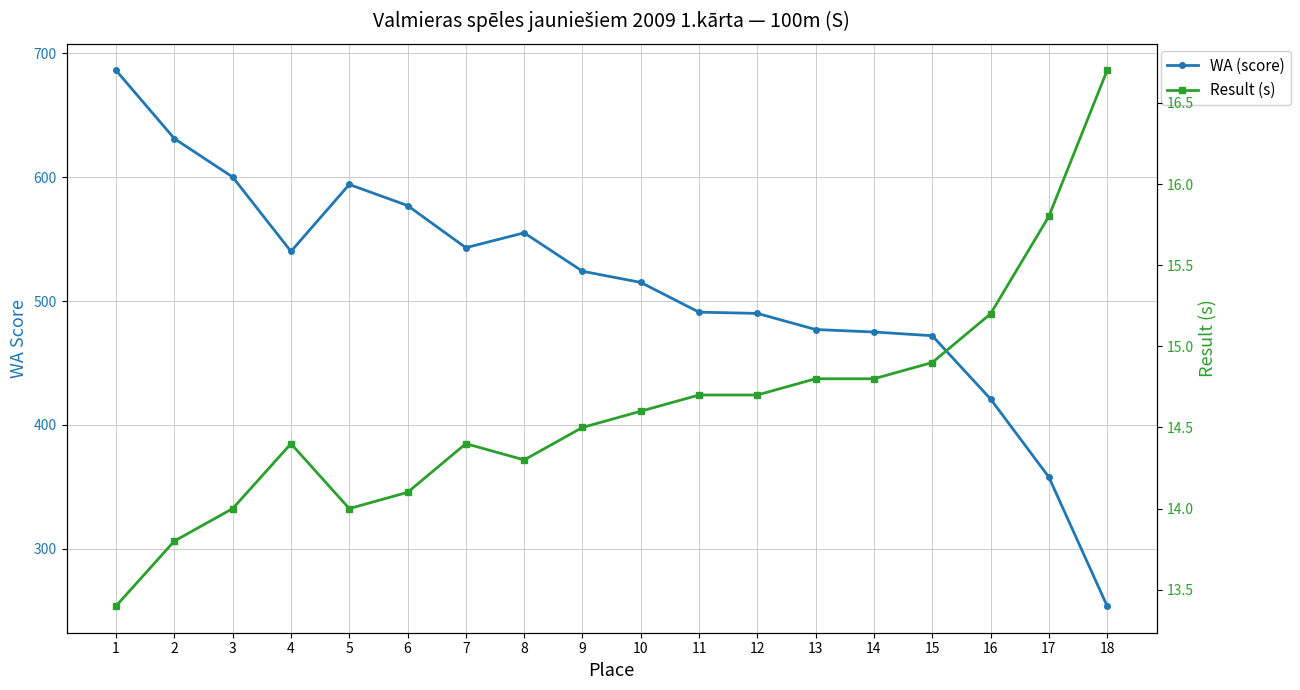

How many data points in Result (s) are less than 14?

2